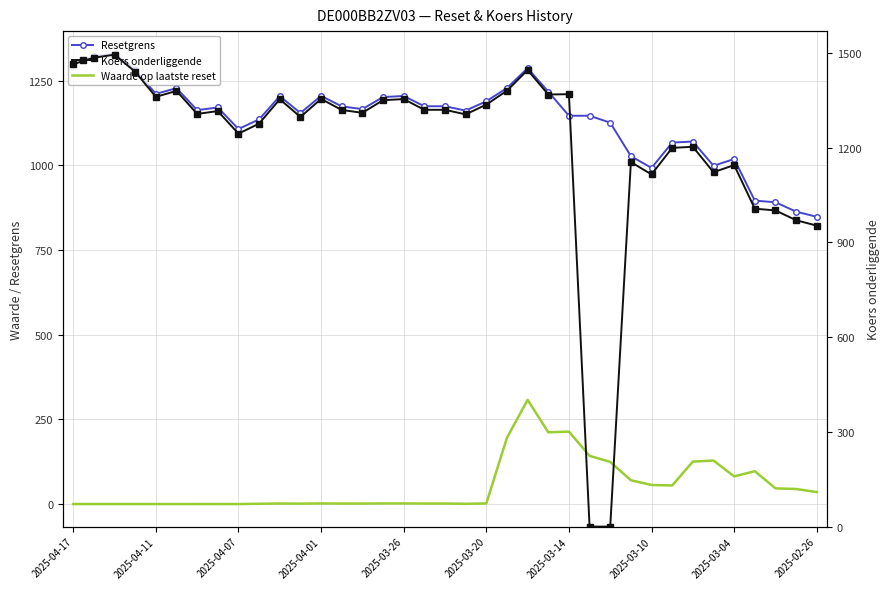

True or false: Koers onderliggende and Resetgrens intersect in this chart.

True